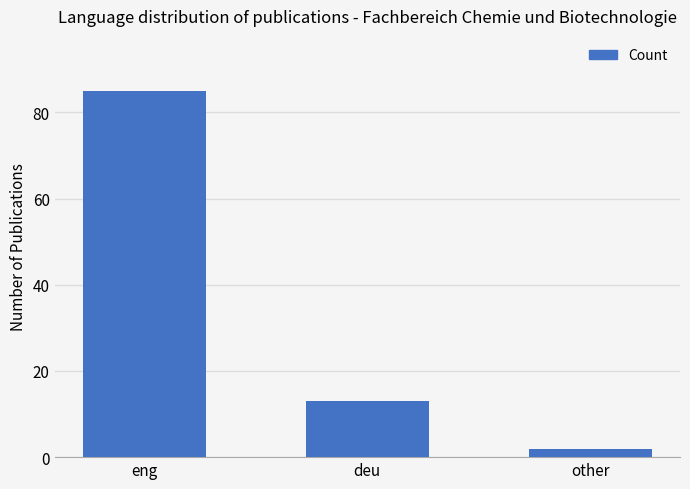

The value at eng is 85. True or false?

True